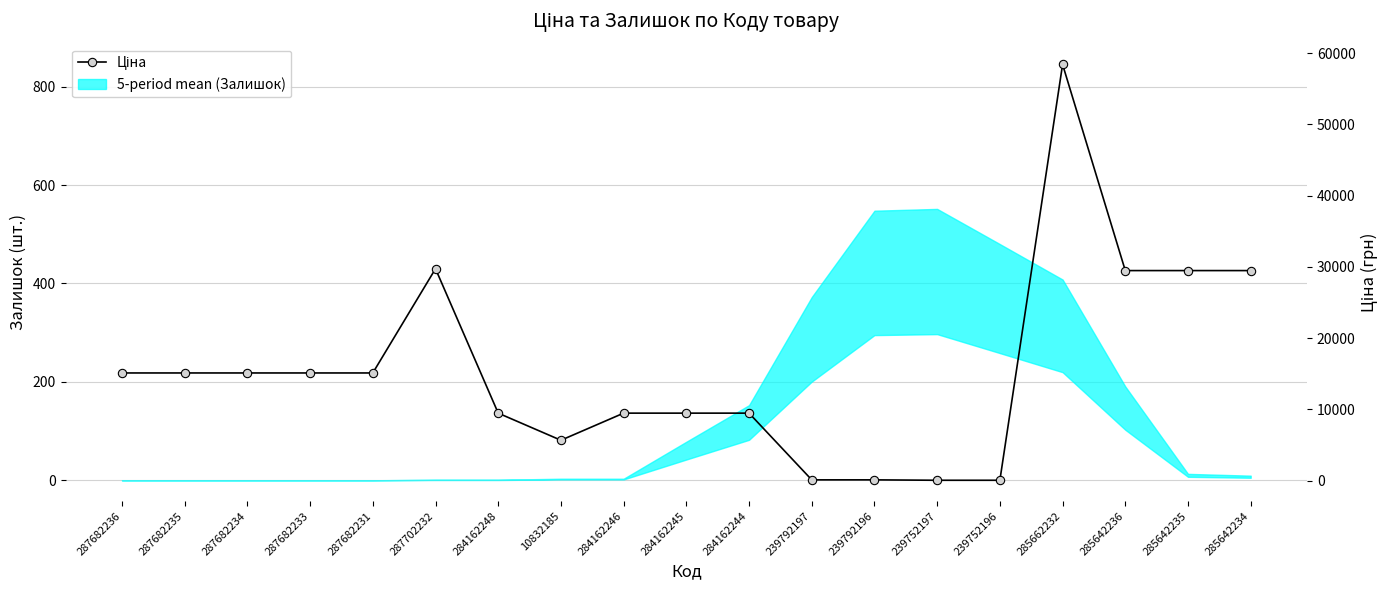

How many points are higher than both their immediate neighbors (excluding endpoints)?

2